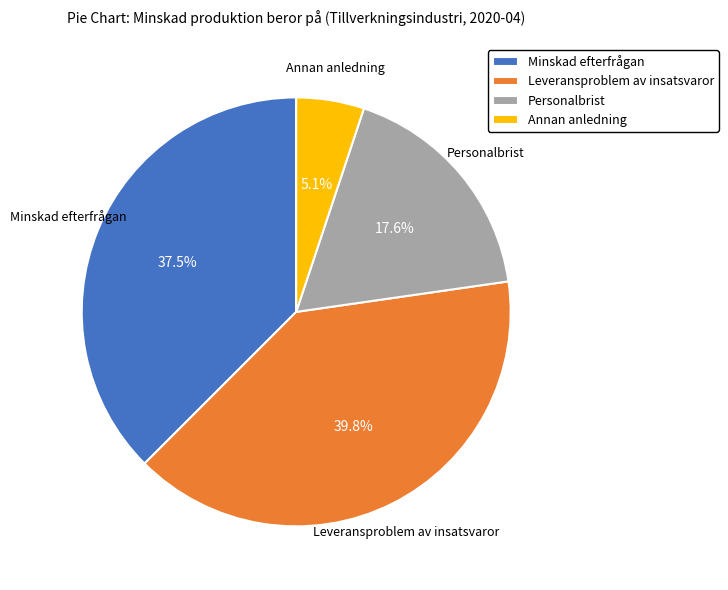

What percentage is NOT represented by Annan anledning?

94.9%